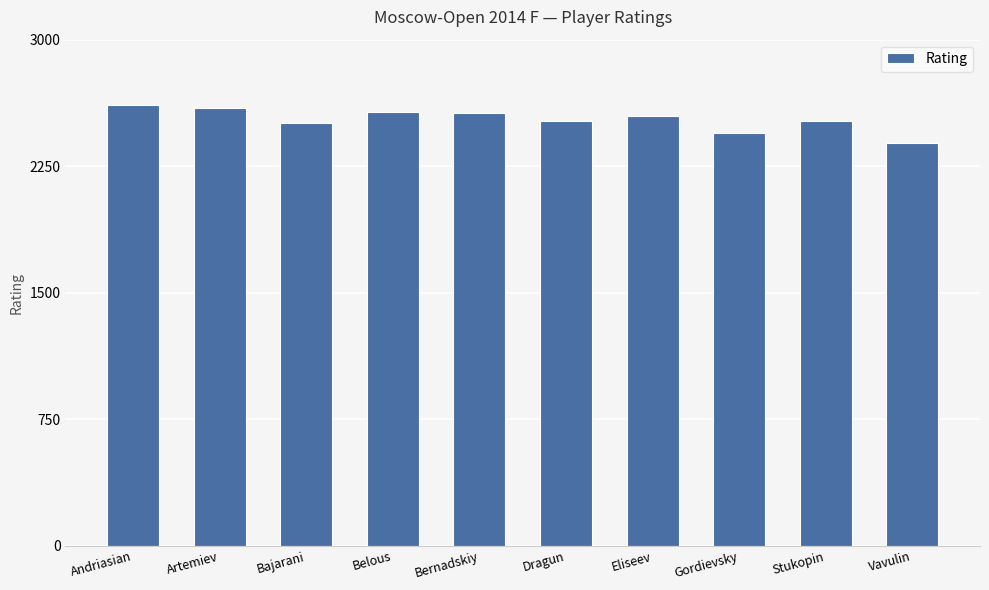

What is the average value?

2526